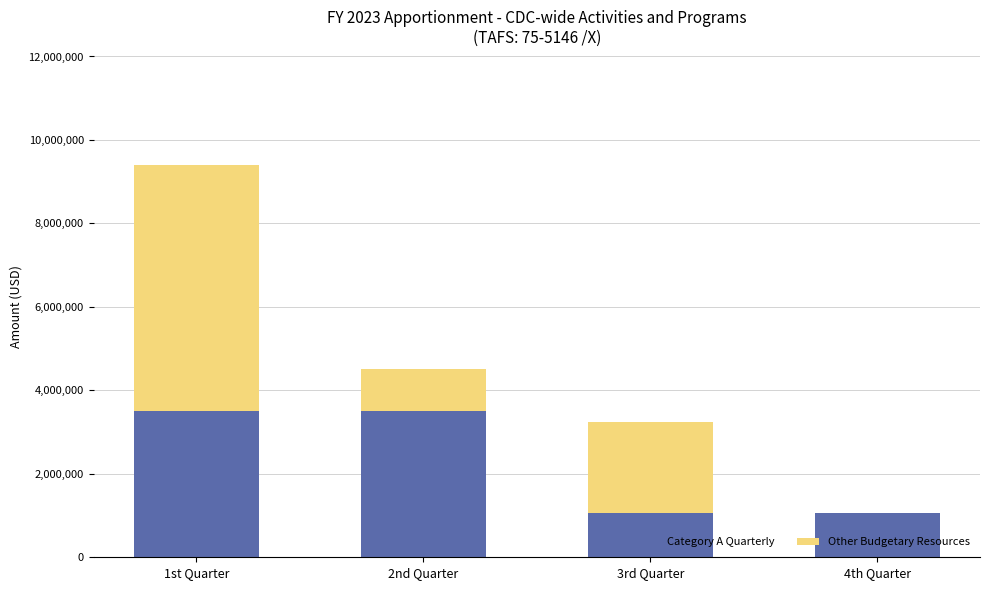

The Category A Quarterly series shows 1050000 at 4th Quarter. True or false?

True